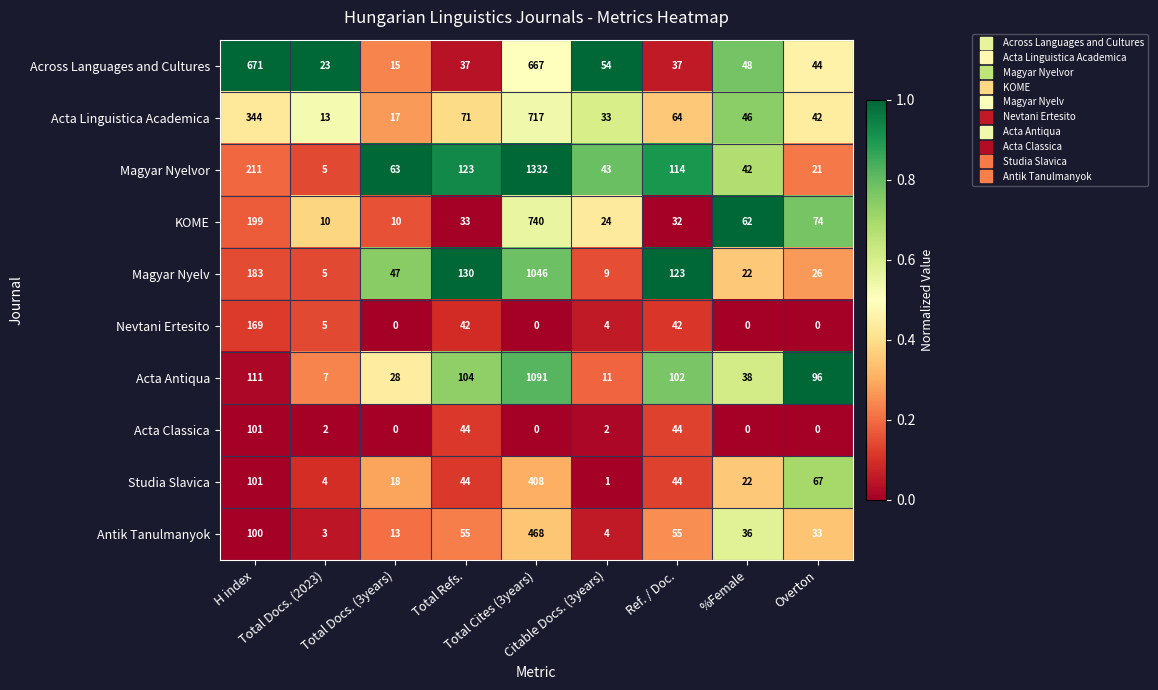

List the series in order of their peak value, lowest first.

Acta Classica, Nevtani Ertesito, Studia Slavica, Antik Tanulmanyok, Across Languages and Cultures, Acta Linguistica Academica, KOME, Magyar Nyelv, Acta Antiqua, Magyar Nyelvor